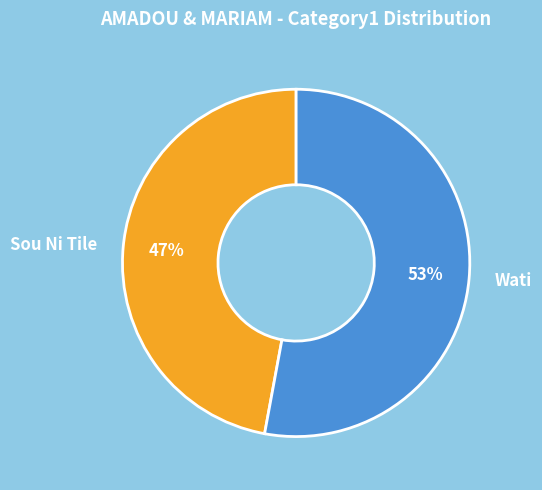

Is there a majority slice in this chart?

Yes